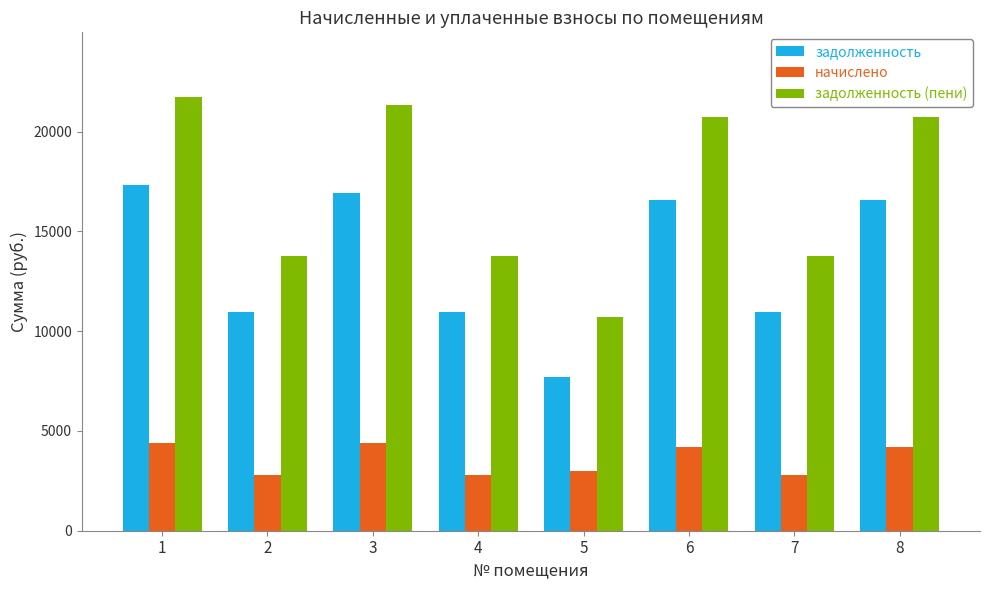

What is the difference between the second highest and minimum values in the начислено series?

1621.4